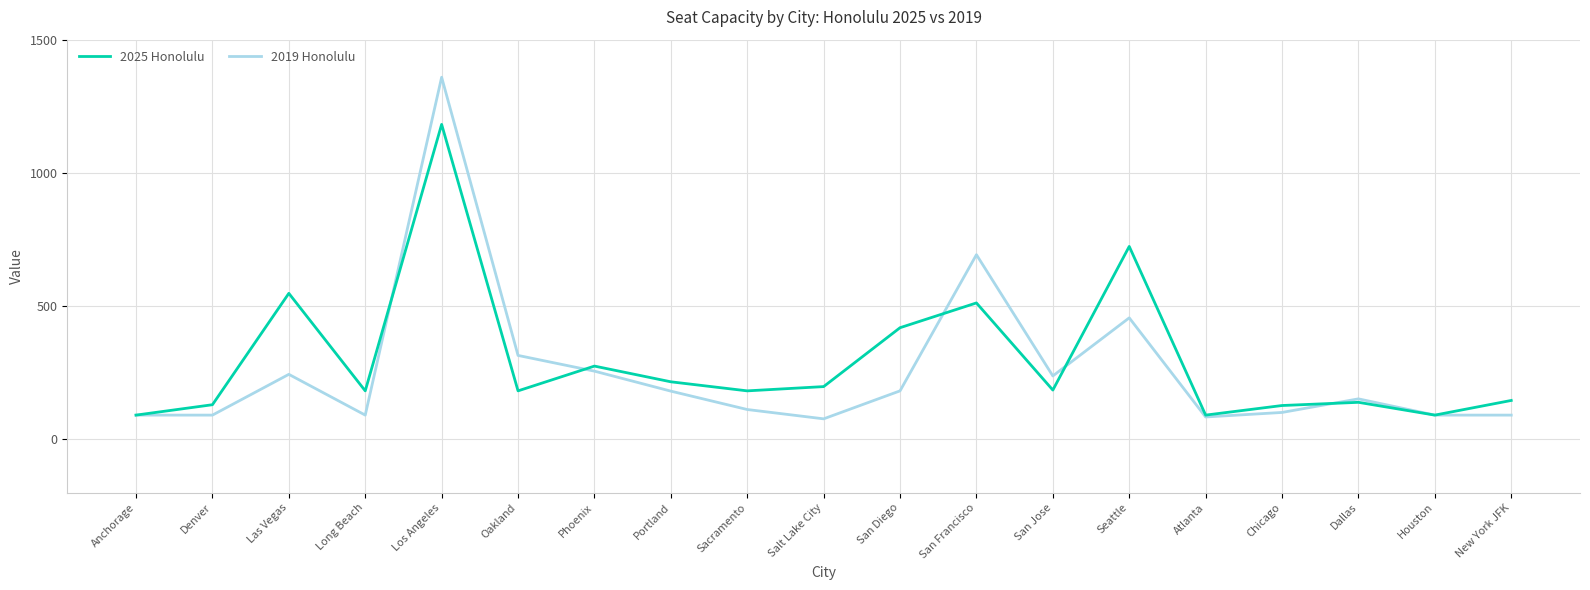

The value of 2025 Honolulu at New York JFK is 235. True or false?

False